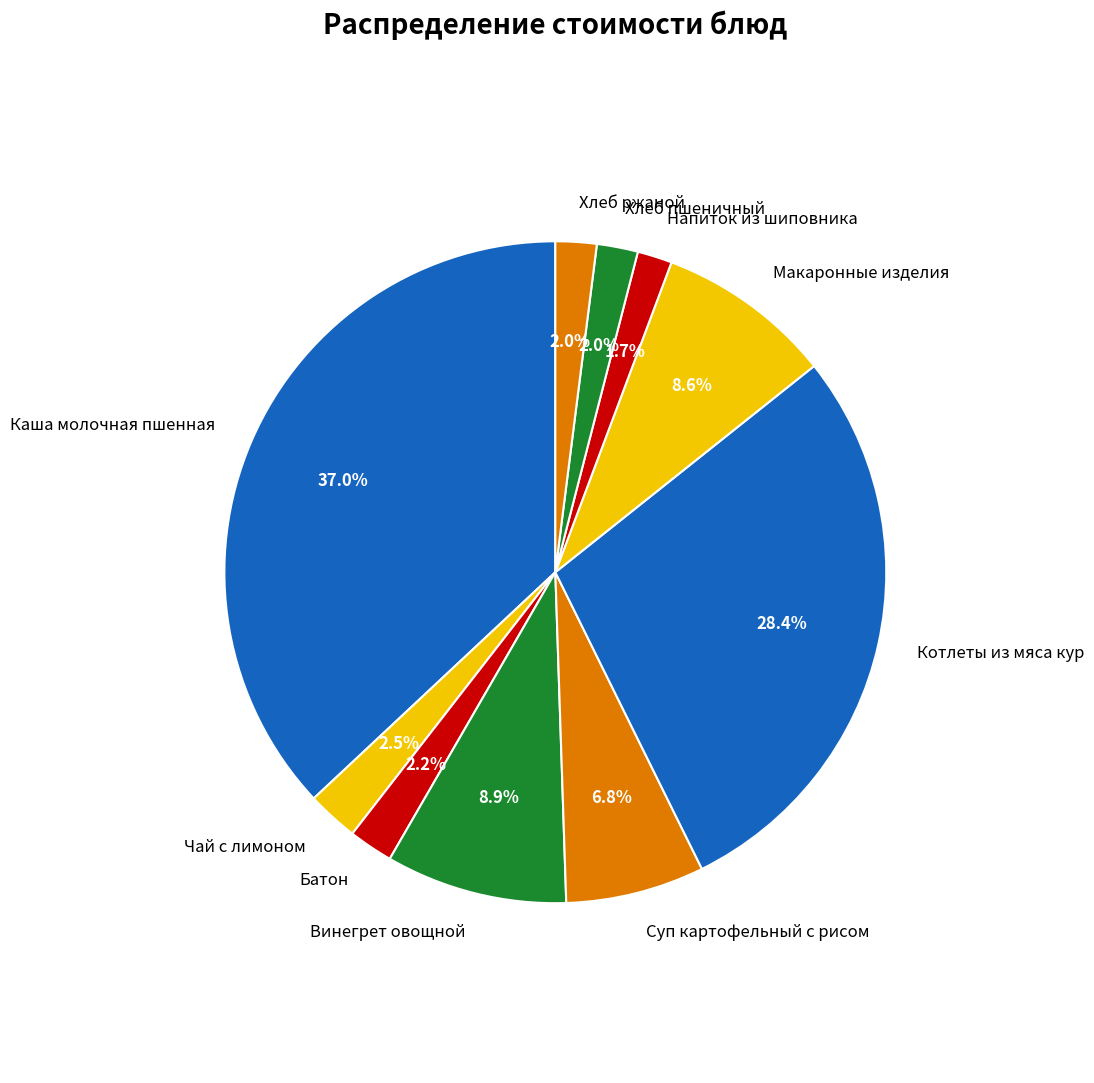

To the nearest percent, what is the combined percentage of Хлеб ржаной and Макаронные изделия?

11%